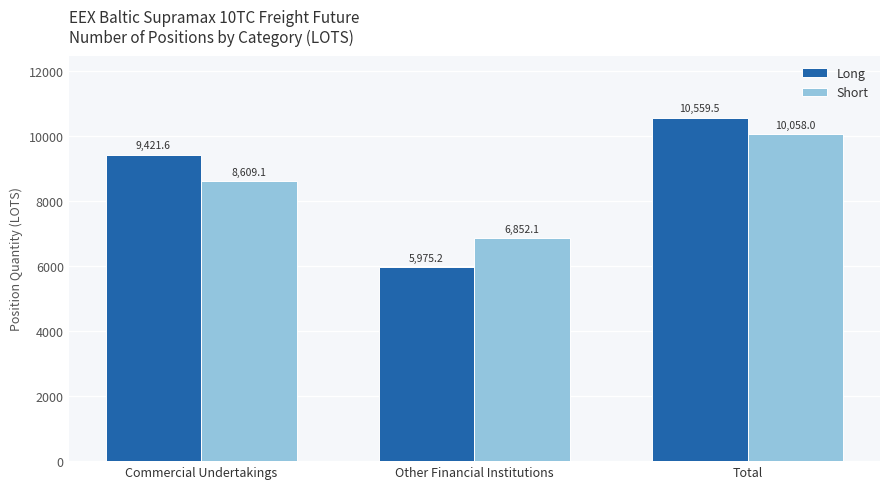

The Long series shows 9421.6 at Commercial Undertakings. True or false?

True